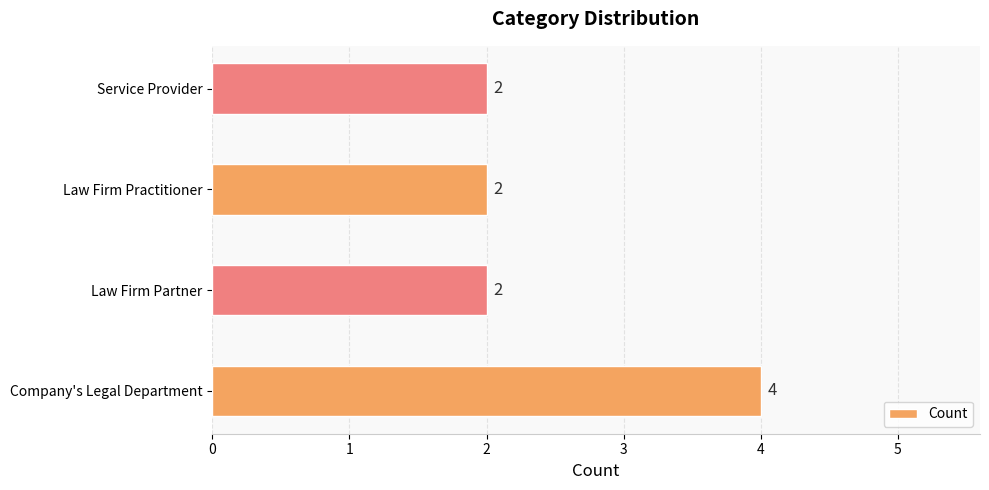

What is the sum of all values?

10